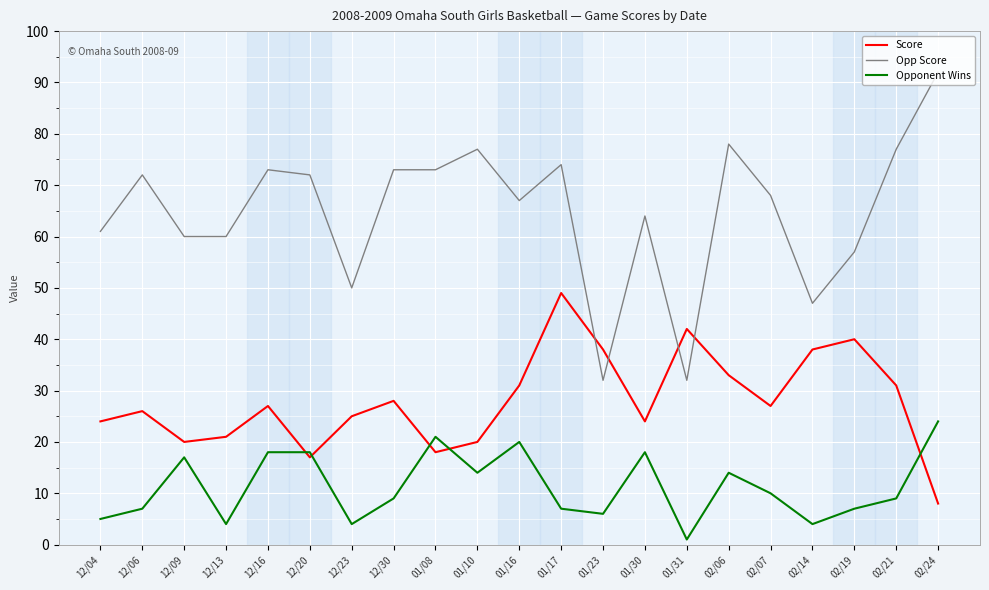

Reading left to right, extract all data points from this chart.

Score: 12/04=24	12/06=26	12/09=20	12/13=21	12/16=27	12/20=17	12/23=25	12/30=28	01/08=18	01/10=20	01/16=31	01/17=49	01/23=38	01/30=24	01/31=42	02/06=33	02/07=27	02/14=38	02/19=40	02/21=31	02/24=8
Opp Score: 12/04=61	12/06=72	12/09=60	12/13=60	12/16=73	12/20=72	12/23=50	12/30=73	01/08=73	01/10=77	01/16=67	01/17=74	01/23=32	01/30=64	01/31=32	02/06=78	02/07=68	02/14=47	02/19=57	02/21=77	02/24=92
Opponent Wins: 12/04=5	12/06=7	12/09=17	12/13=4	12/16=18	12/20=18	12/23=4	12/30=9	01/08=21	01/10=14	01/16=20	01/17=7	01/23=6	01/30=18	01/31=1	02/06=14	02/07=10	02/14=4	02/19=7	02/21=9	02/24=24